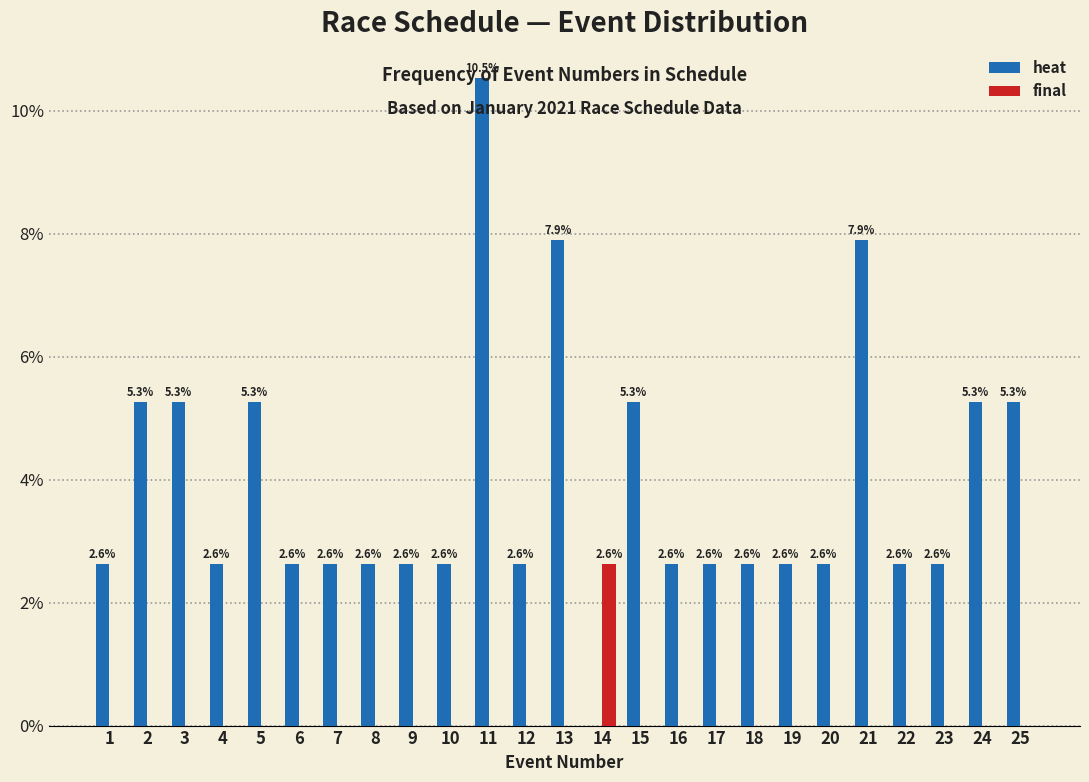

Which category has the highest value in the heat series?

11